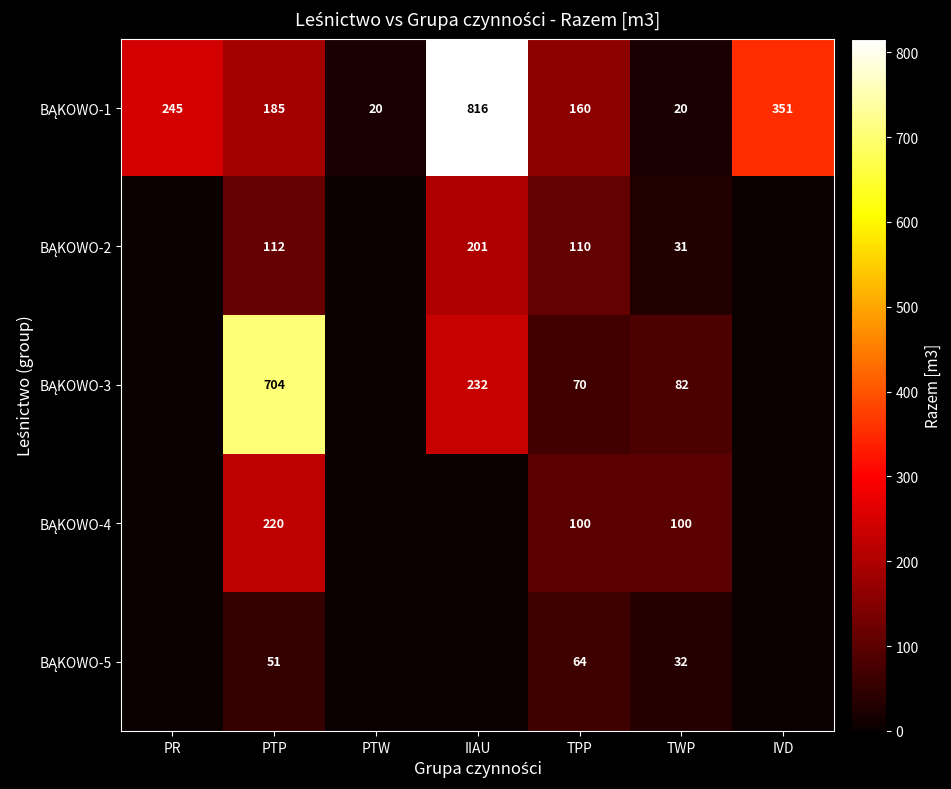

True or false: BĄKOWO-4 has a value of 220 at PTP.

True